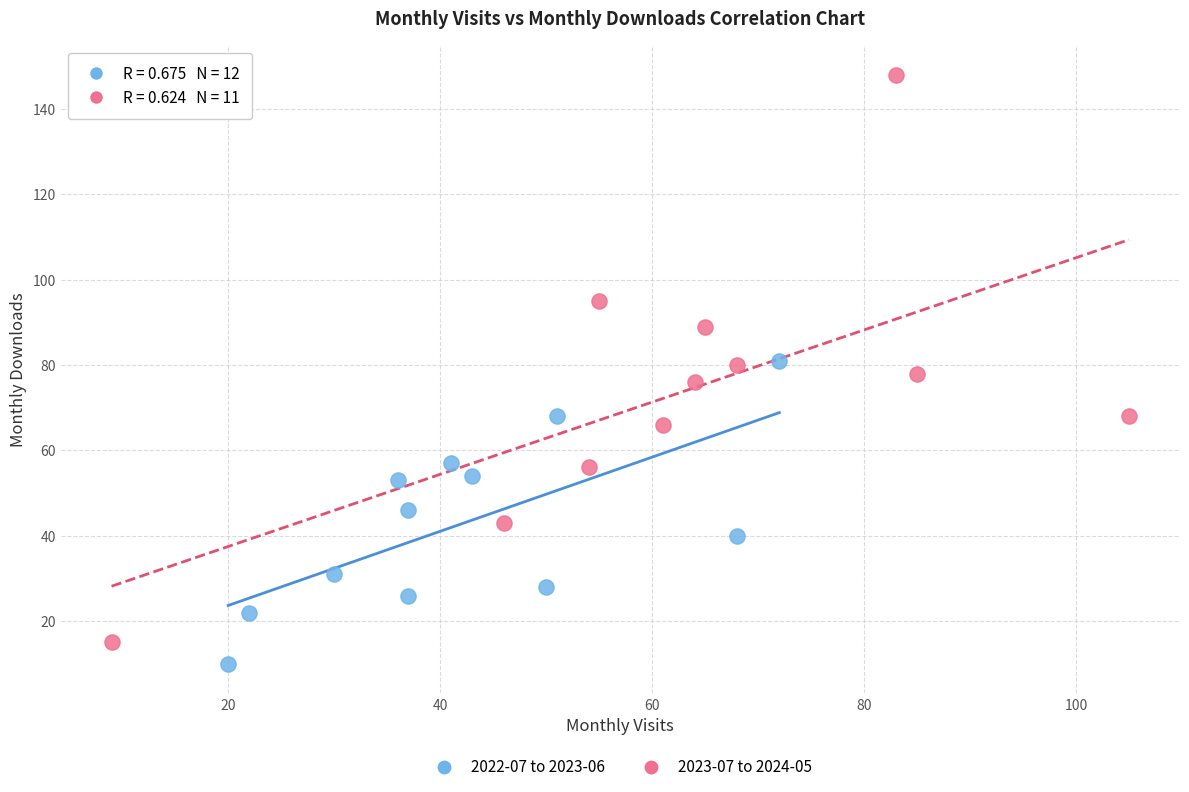

Which series reaches the maximum Y coordinate?

2023-07 to 2024-05